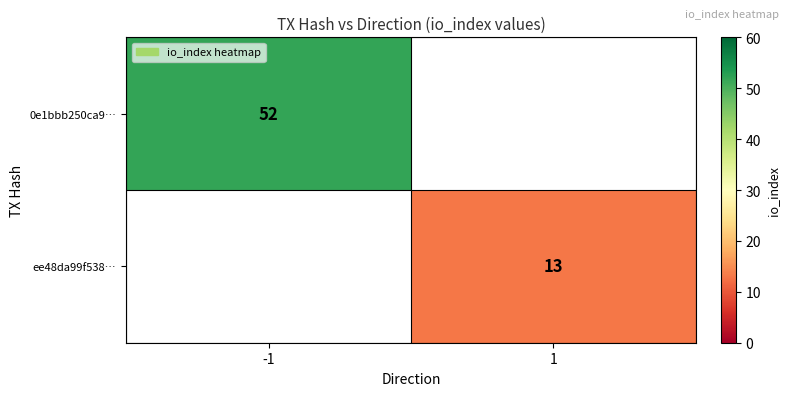

Is it true that 0e1bbb250ca9… equals 52 at -1?

True